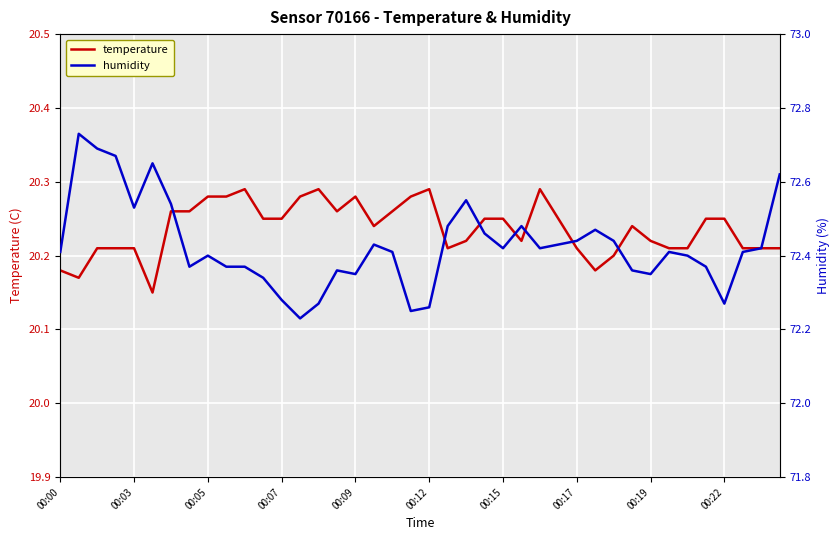

What is the difference between the maximum and minimum values in the temperature series?

0.1